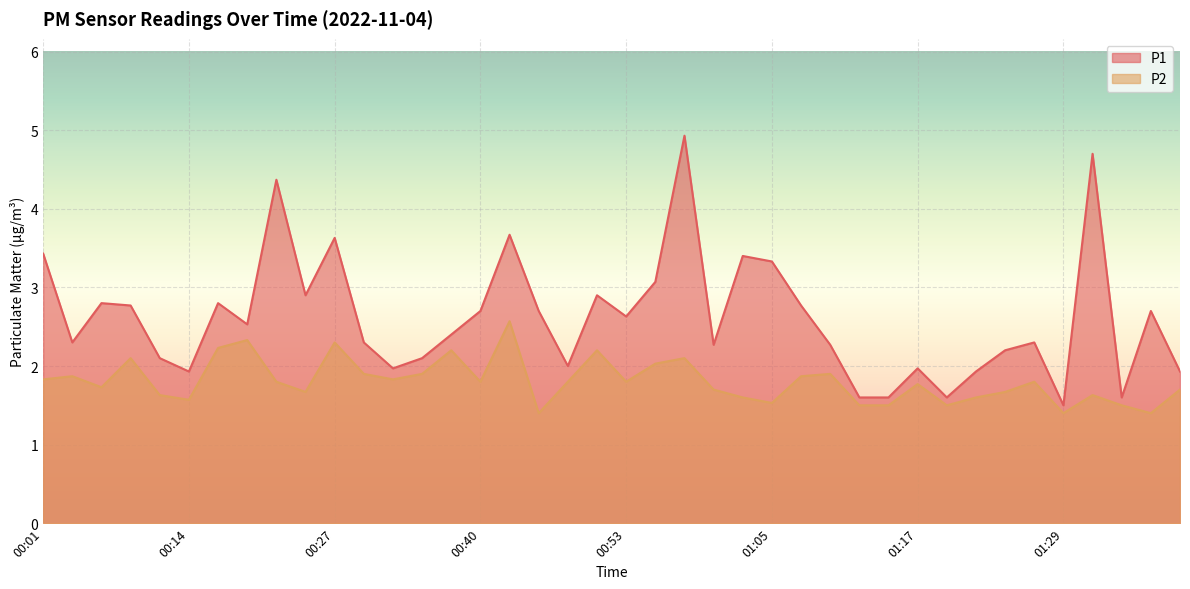

Which series has the largest range (max minus min)?

P1